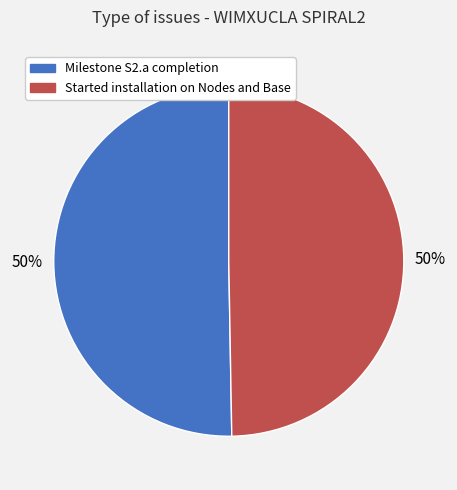

Is it true that Started installation on Nodes and Base is 36% of the pie?

False